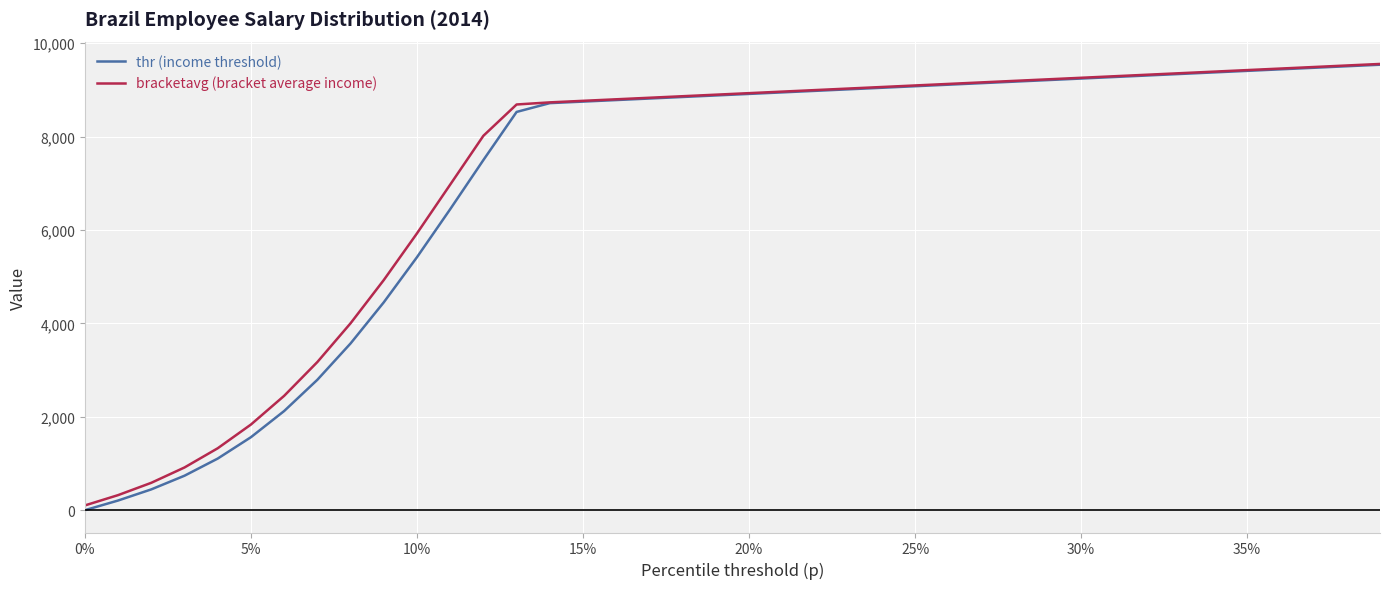

What is the highest value of the bracketavg (bracket average income) series?

9554.5